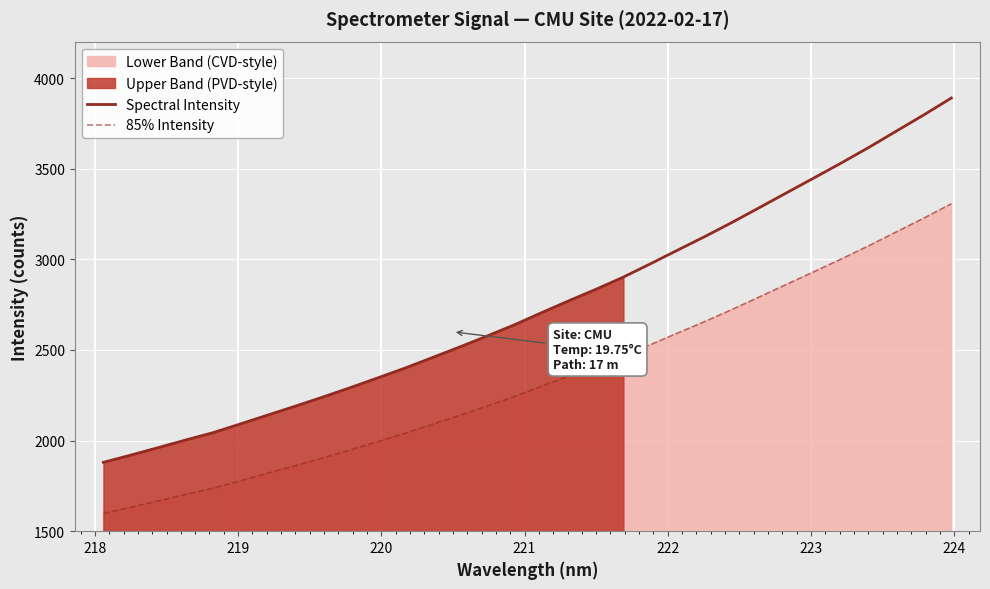

At how many categories does at least one series exceed 3187?

9